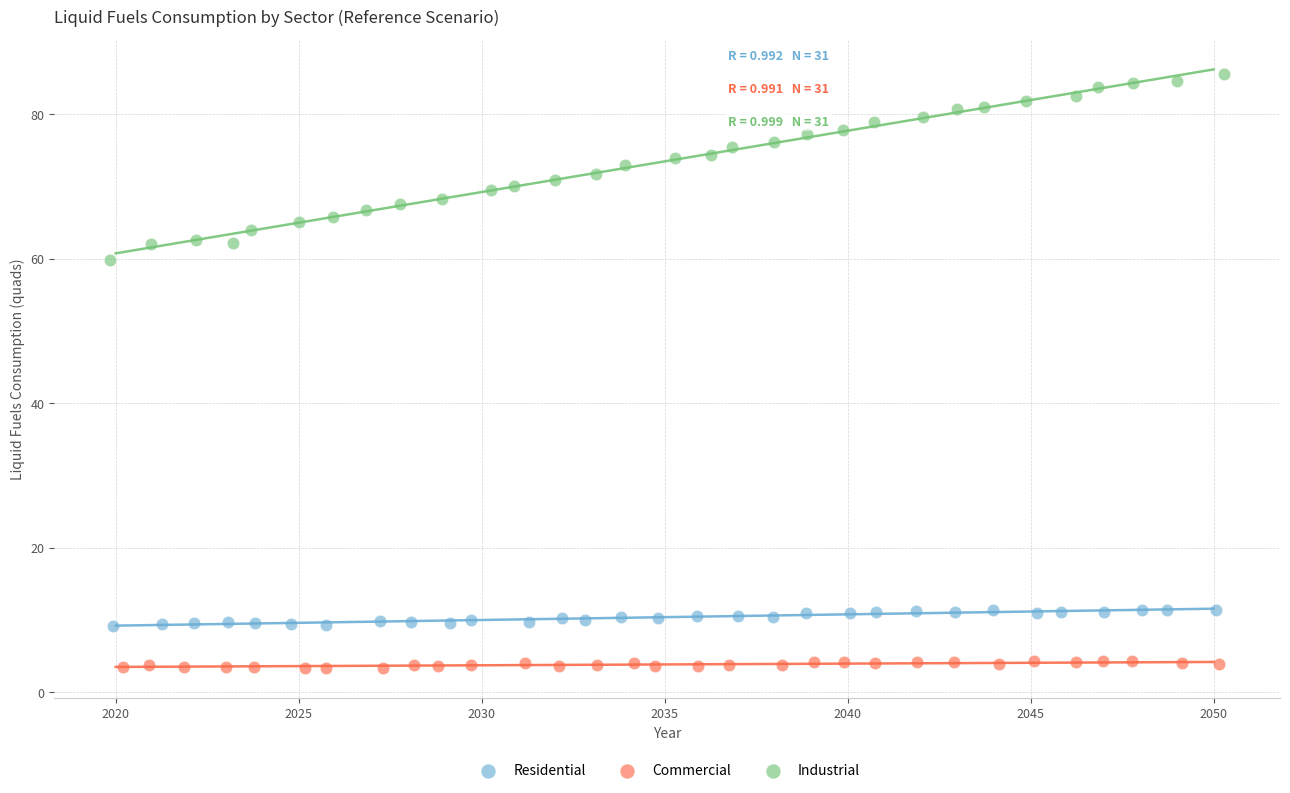

Which series contains the highest Y value?

Industrial